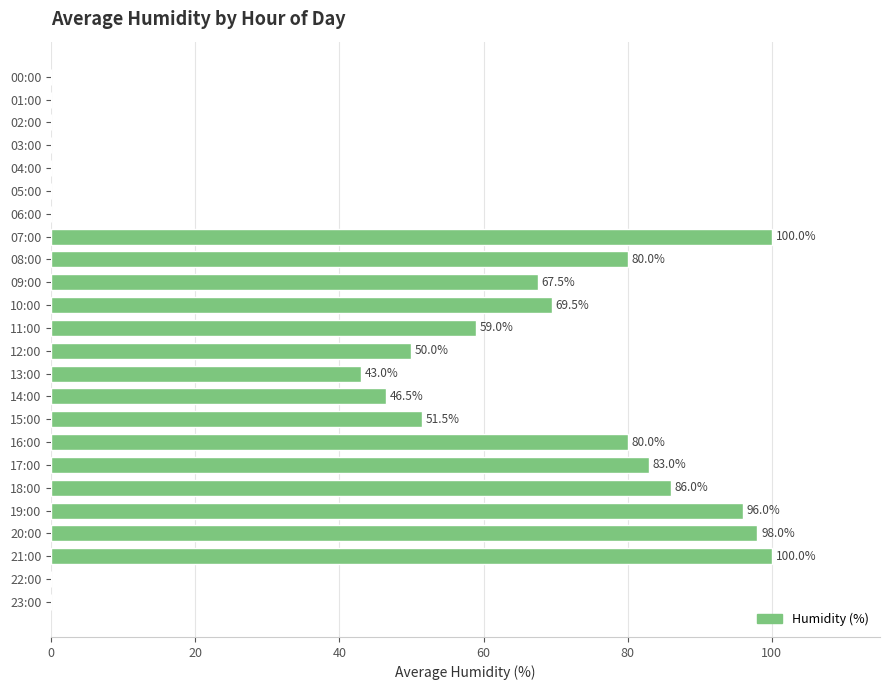

What is the sum of the values at 15:00 and 00:00?

51.5